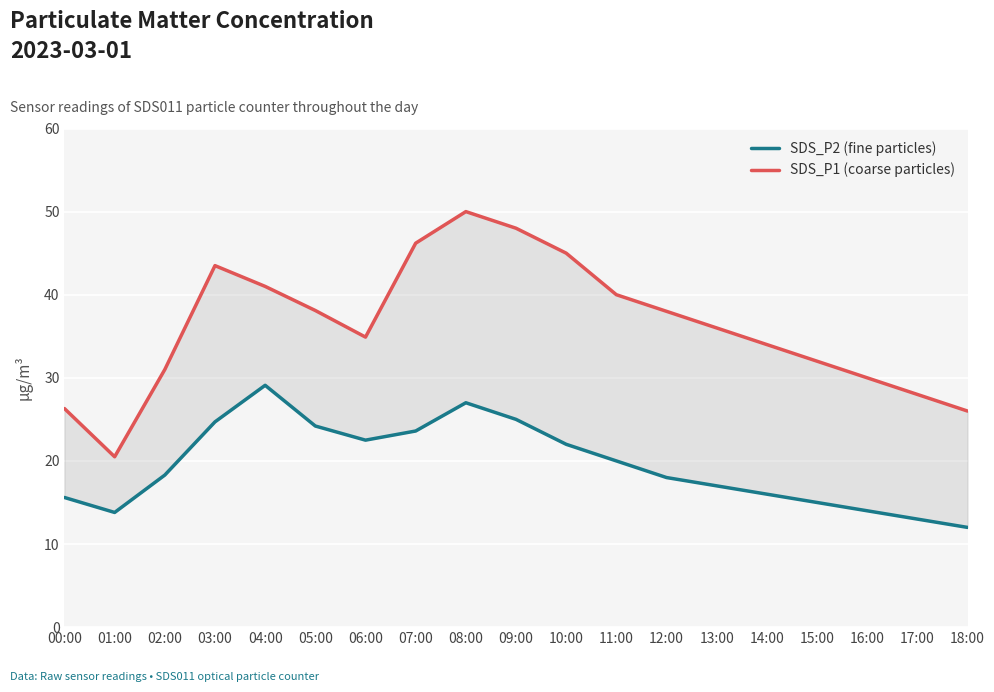

At which category does SDS_P2 (fine particles) reach its first local peak?

04:00